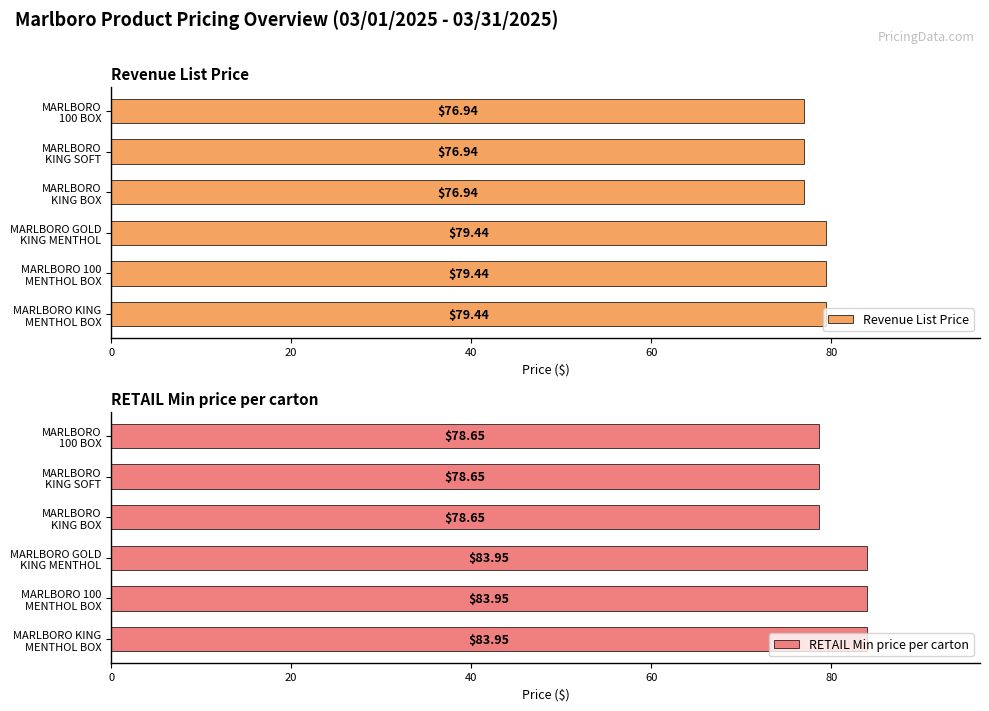

How many data points does each series have?

6